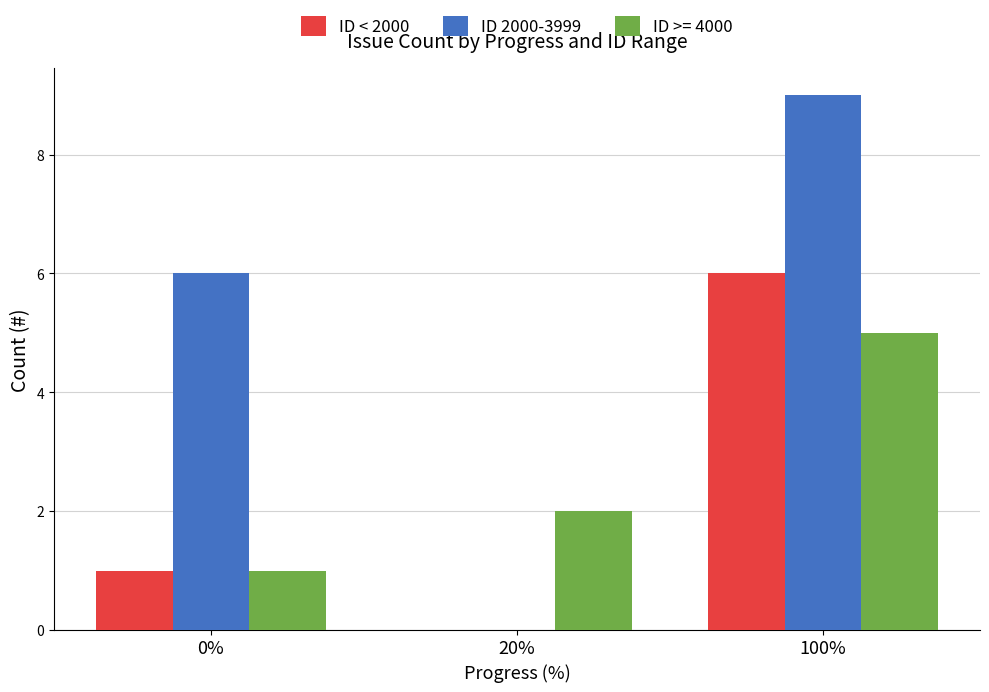

Reading right to left, list all the values displayed in this chart.

ID < 2000: 6	0	1
ID 2000-3999: 9	0	6
ID >= 4000: 5	2	1